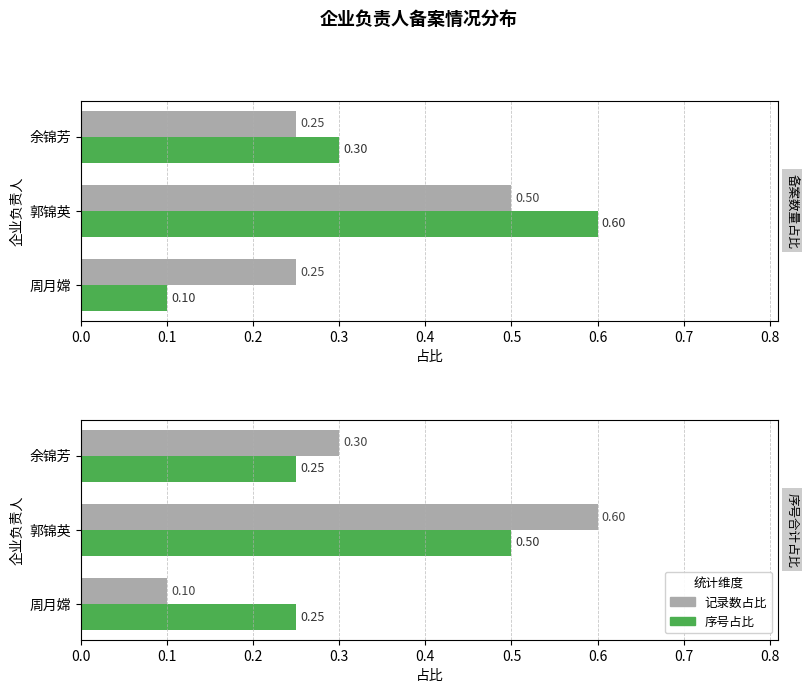

What is the value of the 记录数占比 bar at the 2nd from the left?

0.6